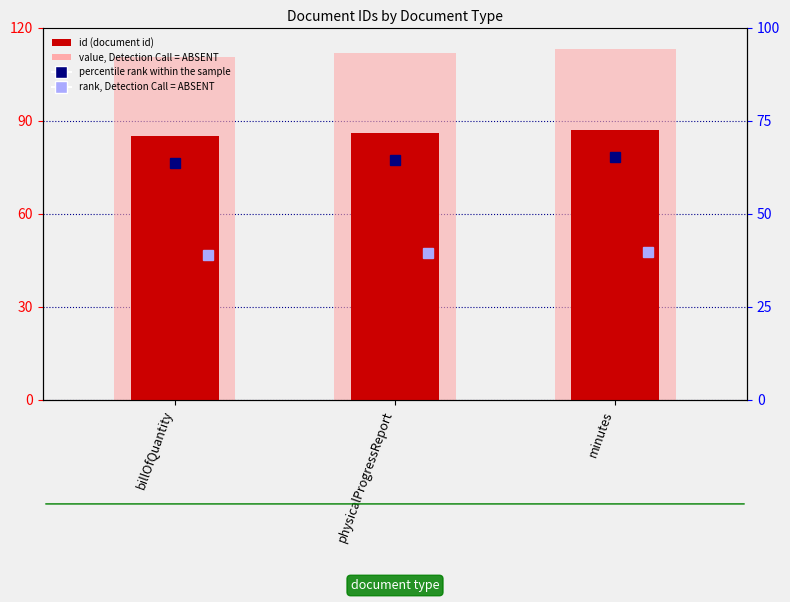

The value of id_light at billOfQuantity is 110.5. True or false?

True